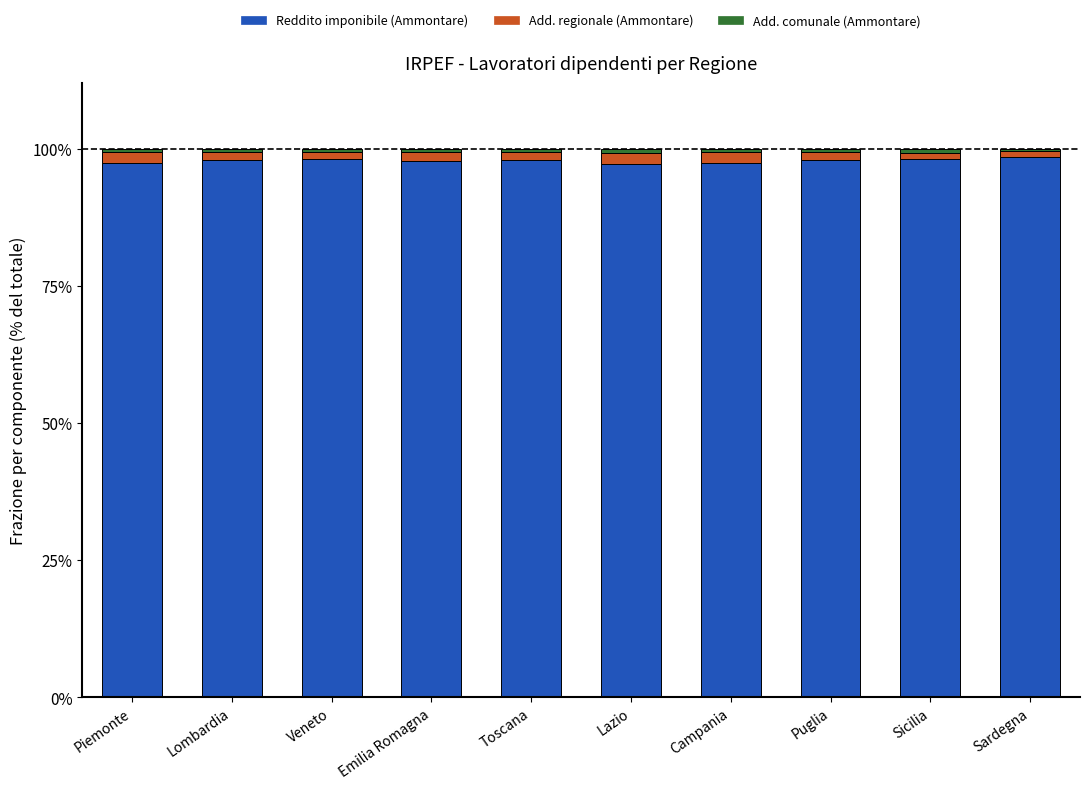

The Reddito imponibile (Ammontare) series shows 98.1 at Veneto. True or false?

True